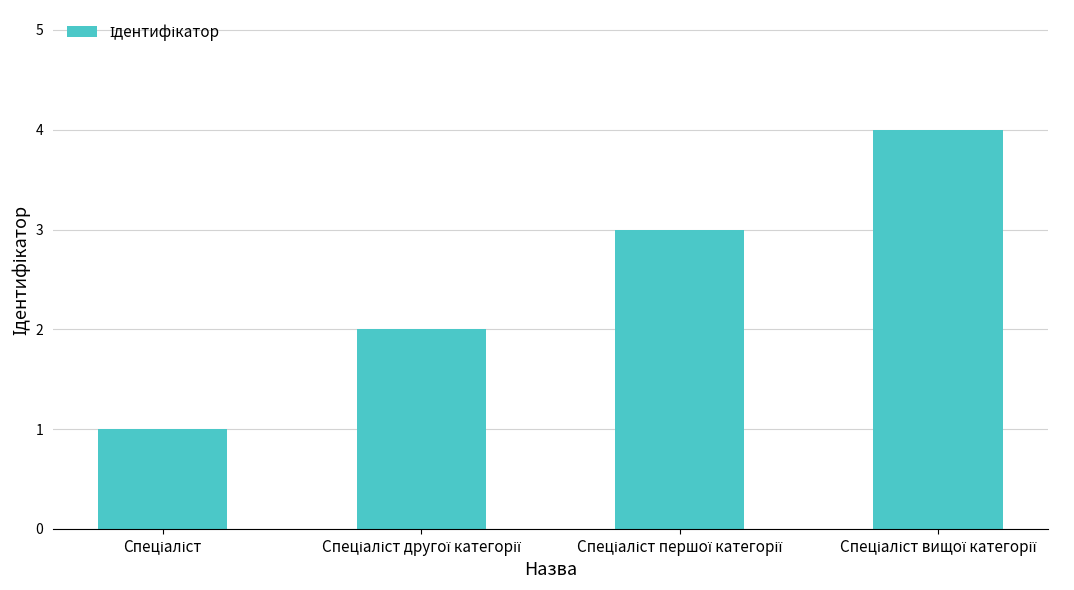

Reading right to left, extract all data points from this chart.

4	3	2	1